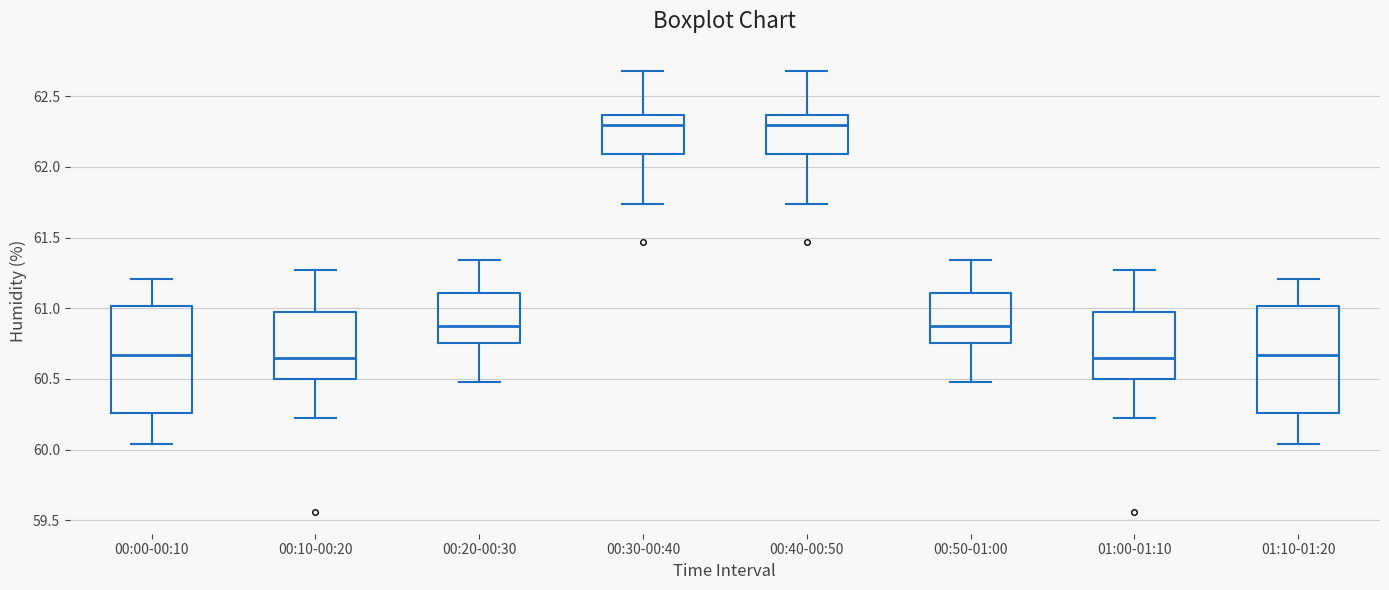

Reading left to right, transcribe this box plot: for each box, give where its median line is, the range the box spans, and where its two whiskers end, as read against the y-axis. The values are not printed on the chart, so give them approximately, as read against the axis.

00:00-00:10: median 60.65, box 60.25 to 61.00, whiskers 60.05 to 61.20
00:10-00:20: median 60.65, box 60.50 to 60.95, whiskers 60.20 to 61.25
00:20-00:30: median 60.90, box 60.75 to 61.10, whiskers 60.50 to 61.35
00:30-00:40: median 62.30, box 62.10 to 62.35, whiskers 61.75 to 62.70
00:40-00:50: median 62.30, box 62.10 to 62.35, whiskers 61.75 to 62.70
00:50-01:00: median 60.90, box 60.75 to 61.10, whiskers 60.50 to 61.35
01:00-01:10: median 60.65, box 60.50 to 60.95, whiskers 60.20 to 61.25
01:10-01:20: median 60.65, box 60.25 to 61.00, whiskers 60.05 to 61.20